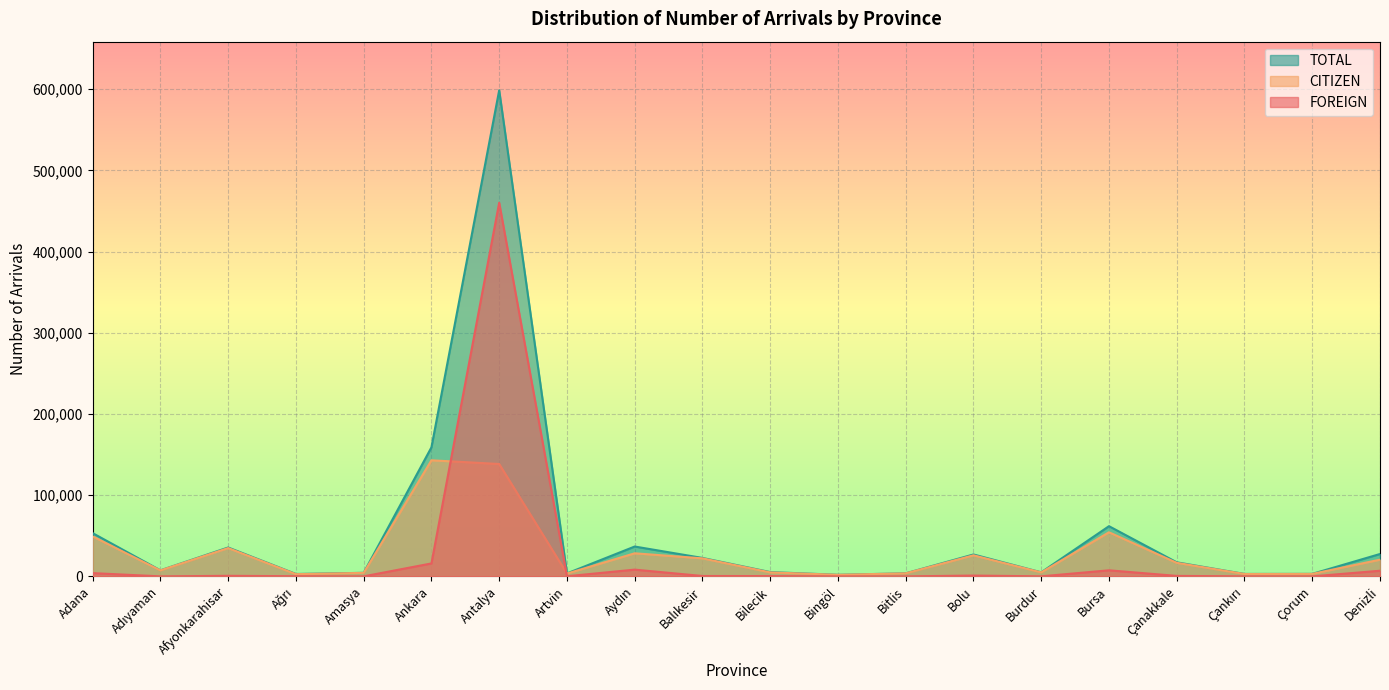

What are all the series names shown in the legend?

TOTAL, CITIZEN, FOREIGN